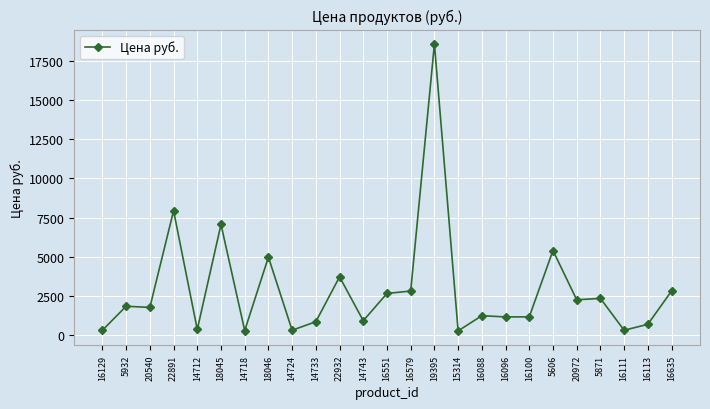

At which label does the data first exceed 1765?

5932